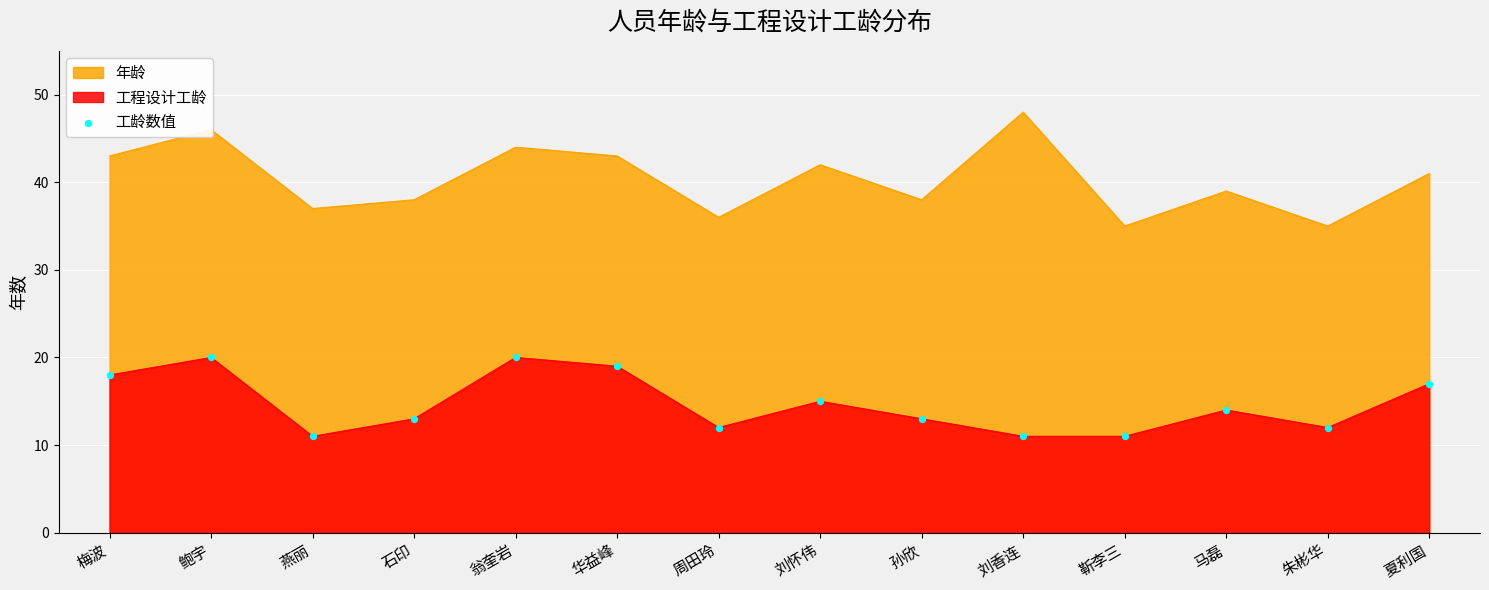

Between 燕丽 and 夏利国, which is larger?

夏利国